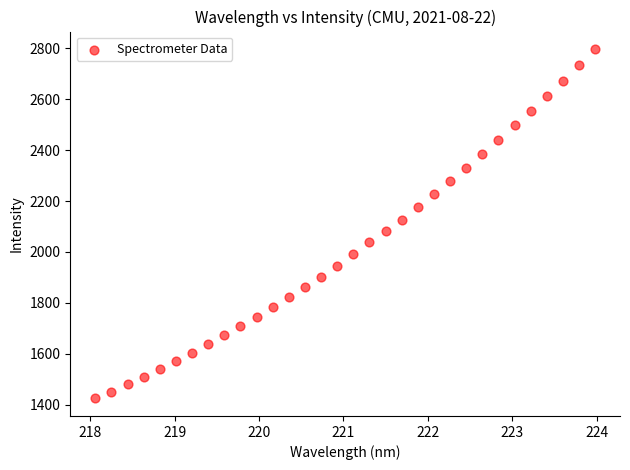

What is the range of X values (max minus min)?

5.9